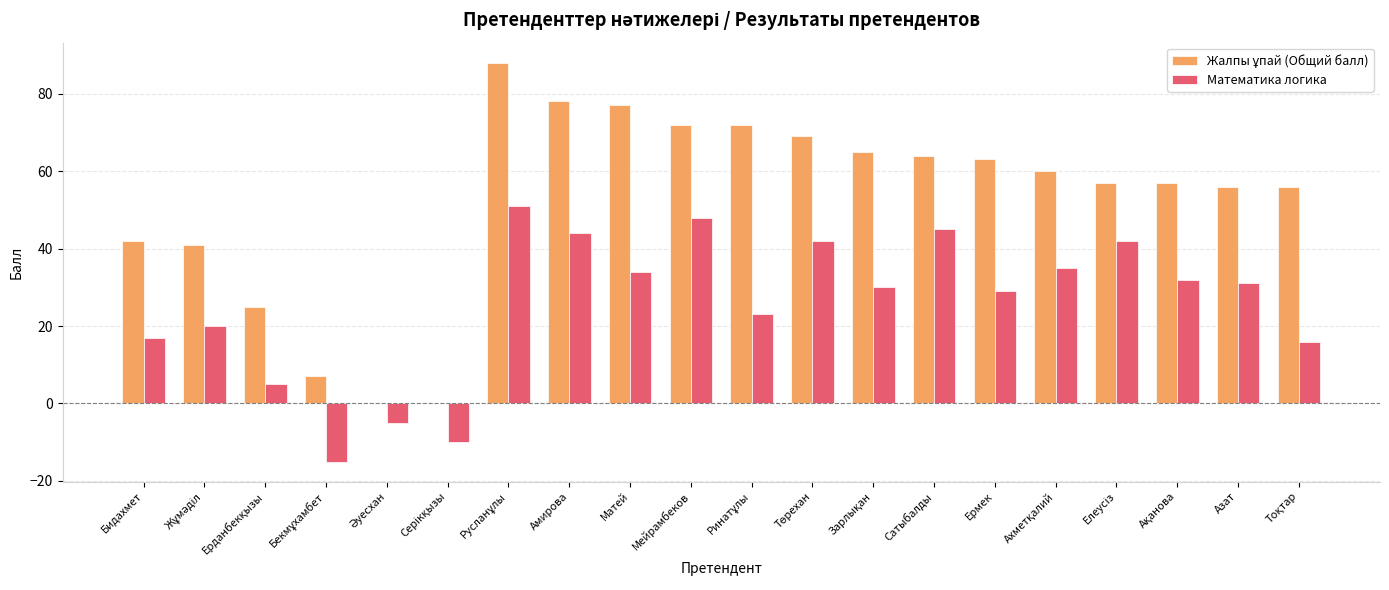

Is it true that Математика логика equals 31 at Азат?

True